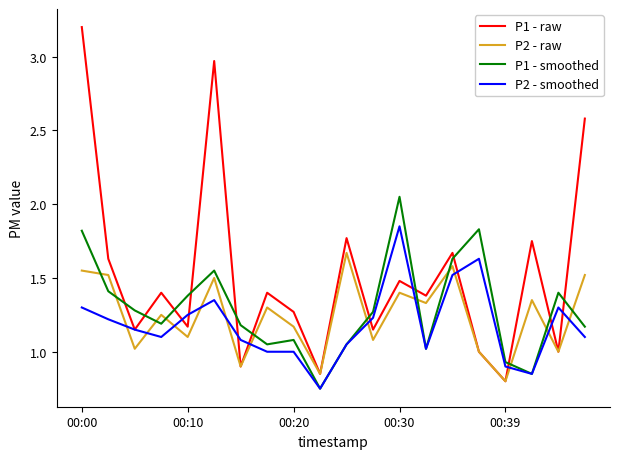

Rank the series by their maximum value, from lowest to highest.

P2 - raw, P2 - smoothed, P1 - smoothed, P1 - raw